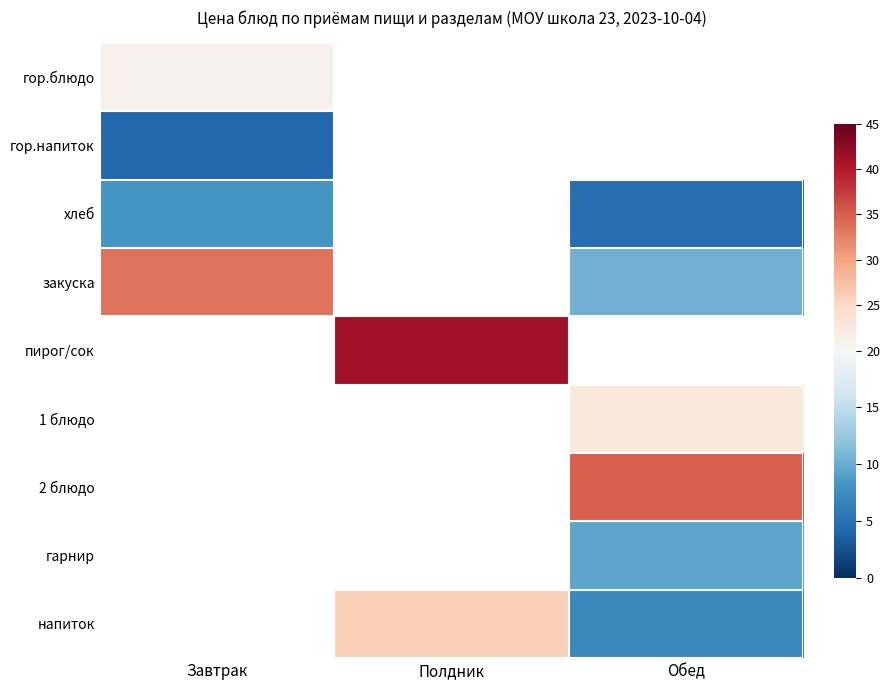

What value does the гарнир series have at Обед?

9.4